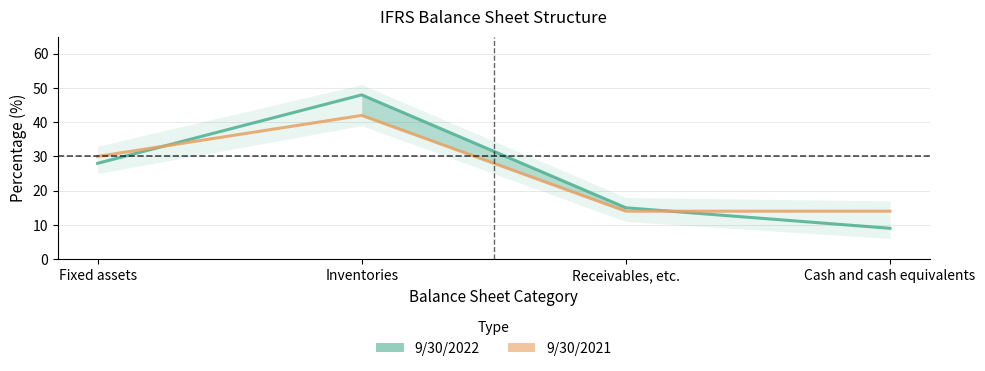

How many times do 9/30/2022 and 9/30/2021 cross each other?

2